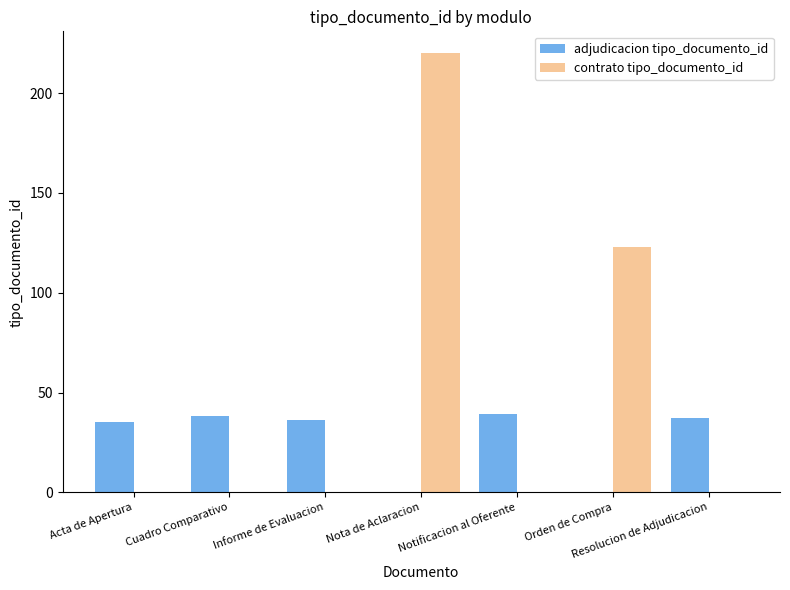

True or false: adjudicacion tipo_documento_id has a value of 35 at Acta de Apertura.

True